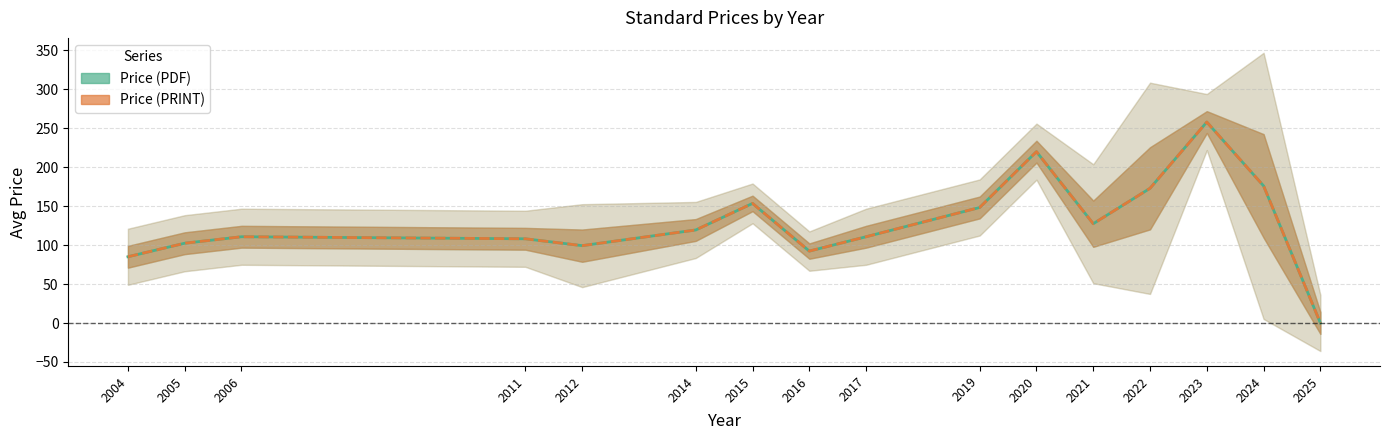

Rank the series at 2023 from highest to lowest value.

Price (PDF), Price (PRINT)